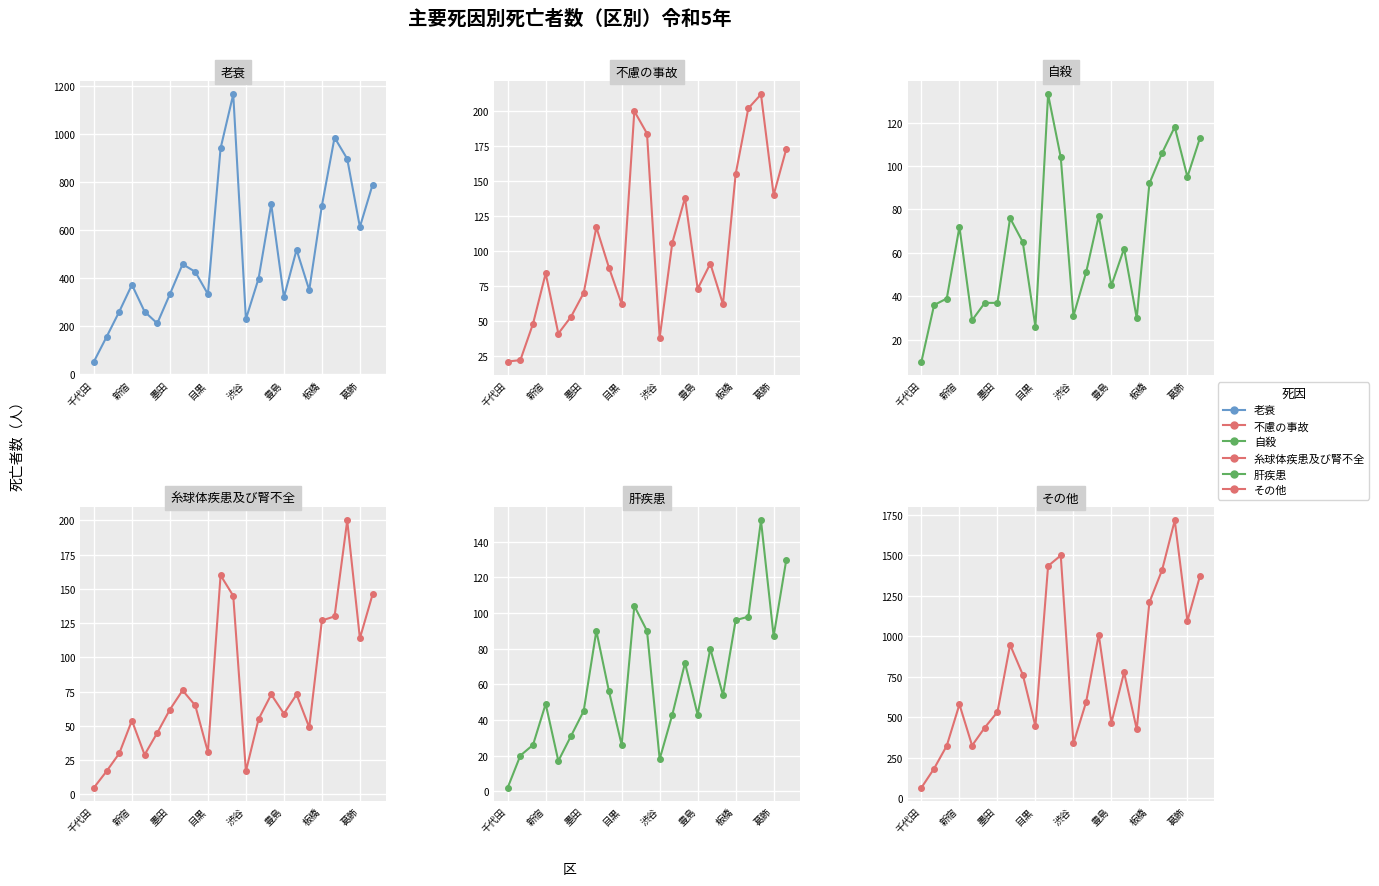

What value does the 肝疾患 series have at 20, to the nearest 10?

150